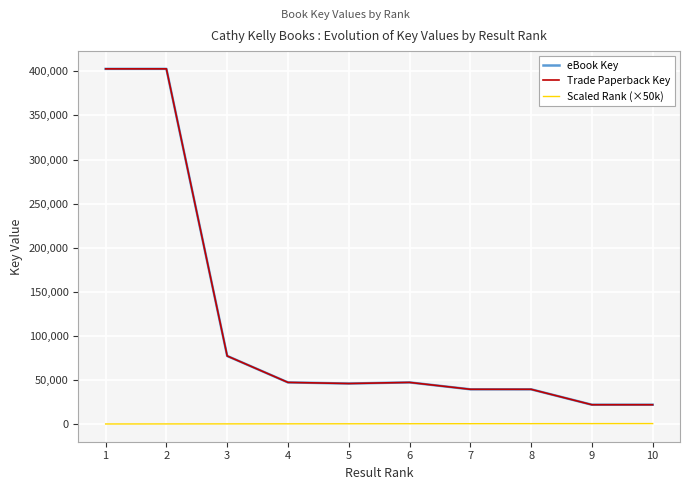

Does the chart display data point markers on the line(s)?

No